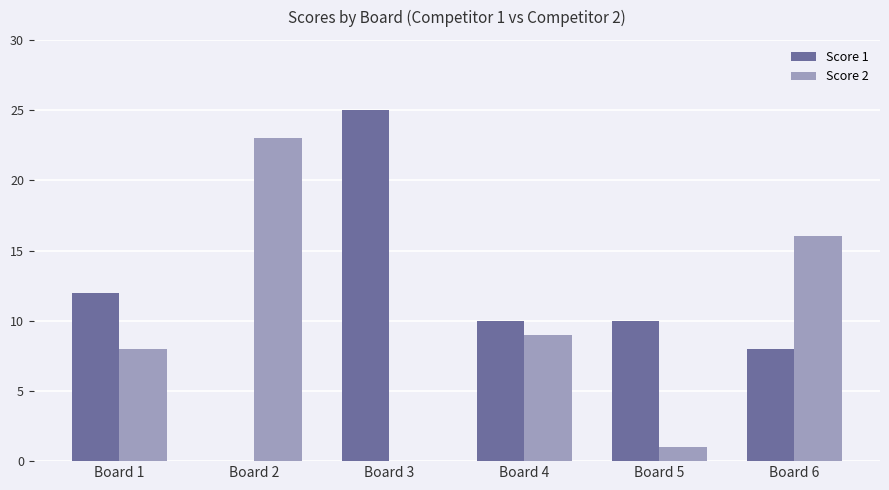

Which series has the largest range (max minus min)?

Score 1